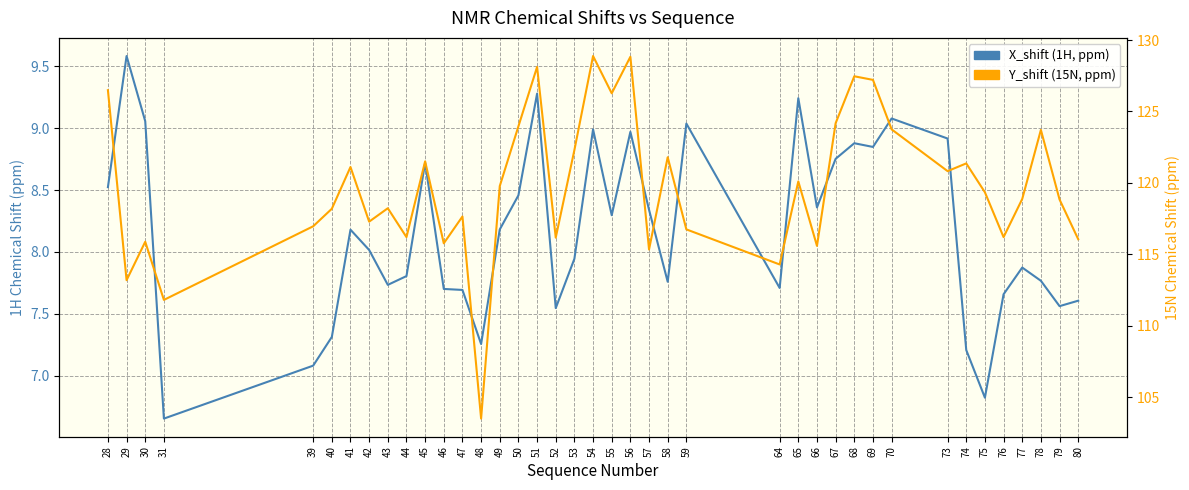

What is the sum of the X_shift (1H, ppm) values at 77 and 45?

16.6